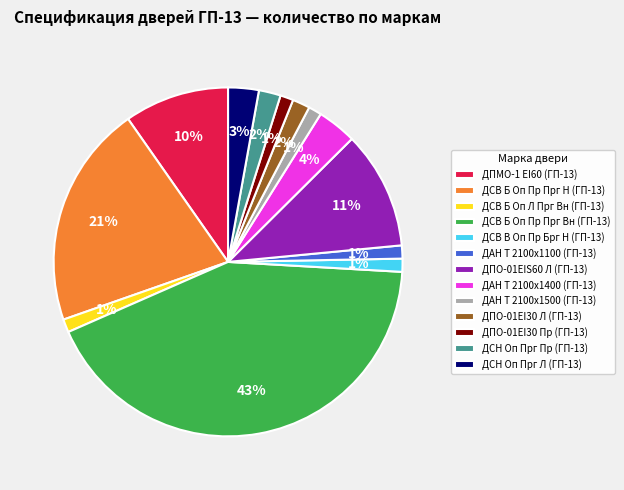

Do ДАН Т 2100х1100 (ГП-13) and ДСВ Б Оп Л Прг Вн (ГП-13) together represent more than half of the pie?

No